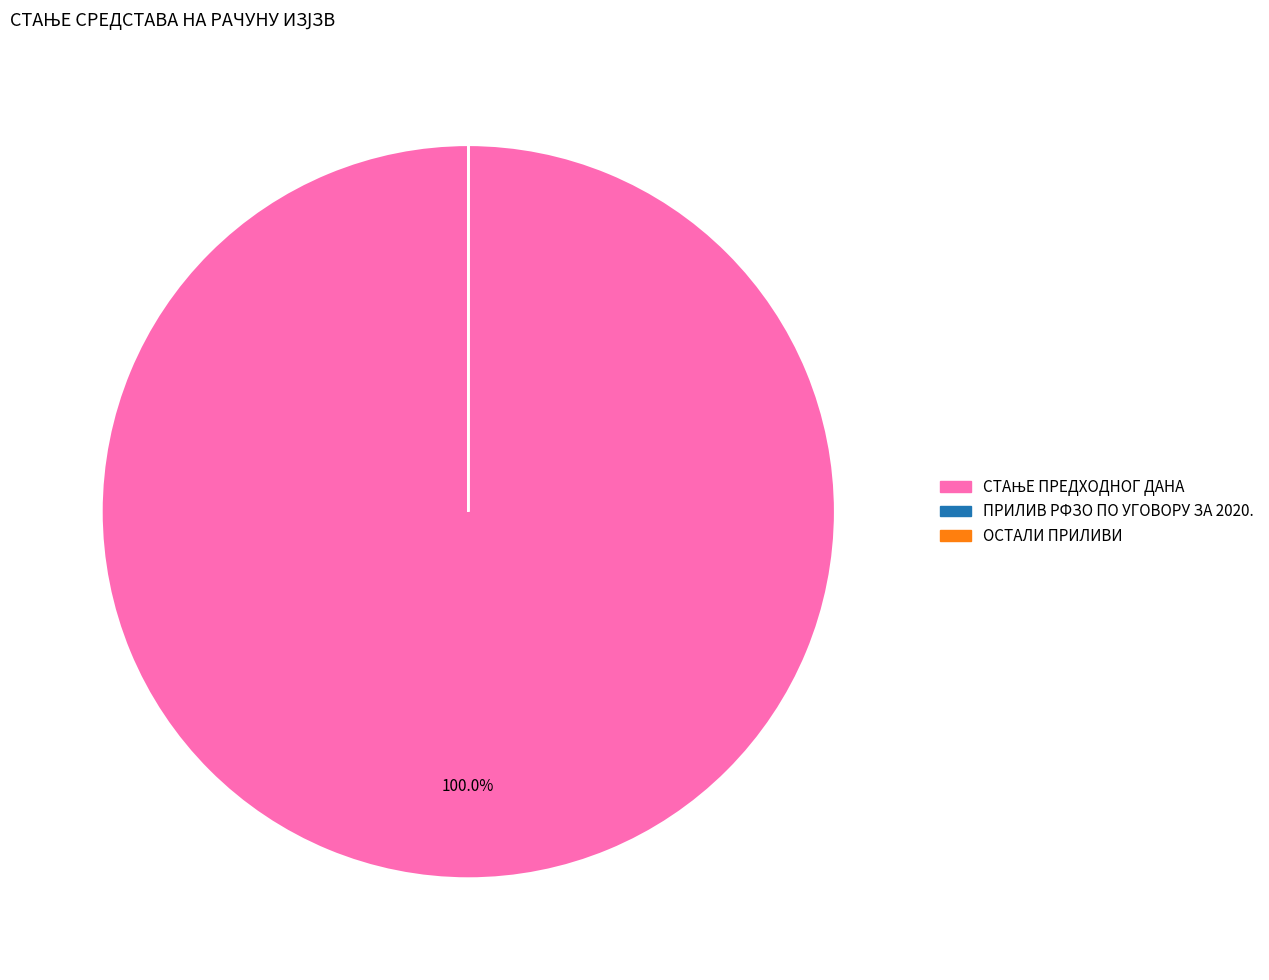

Is there any slice that represents more than half of the pie?

Yes